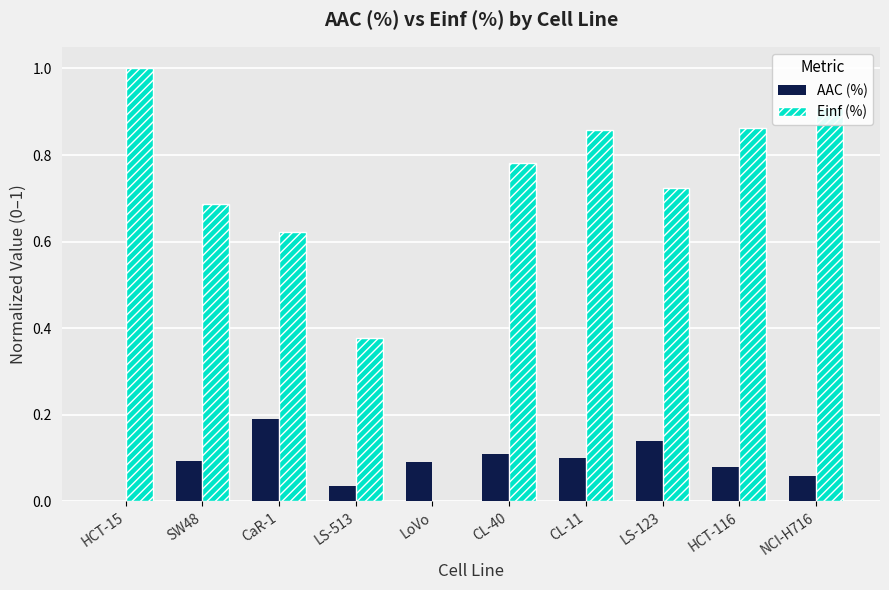

Are the bars horizontal?

No